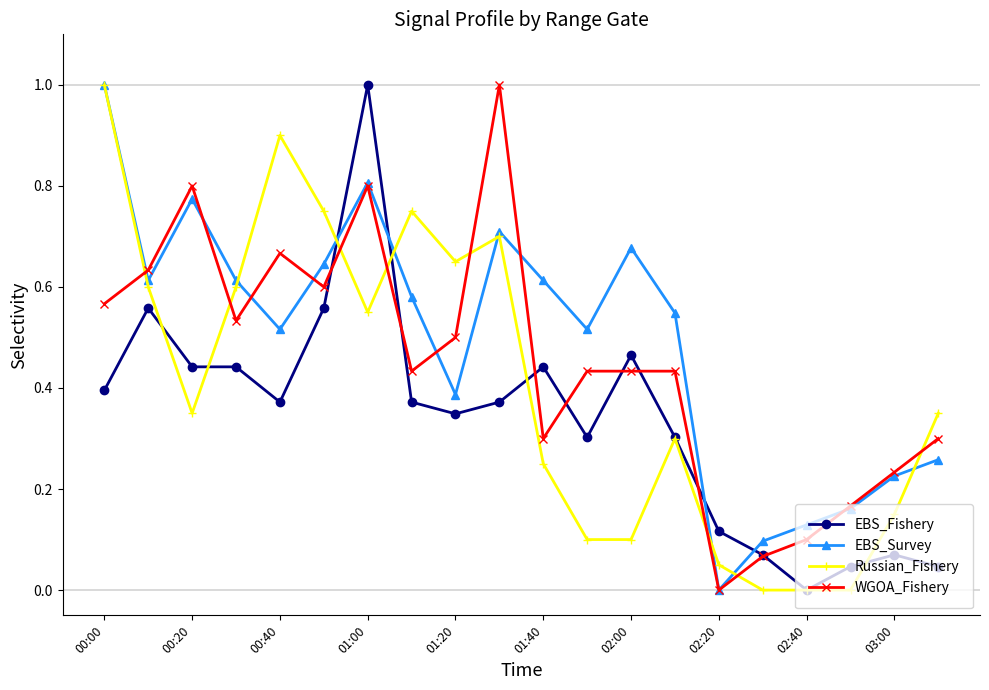

True or false: Russian_Fishery has more than 1 interior local peaks.

True